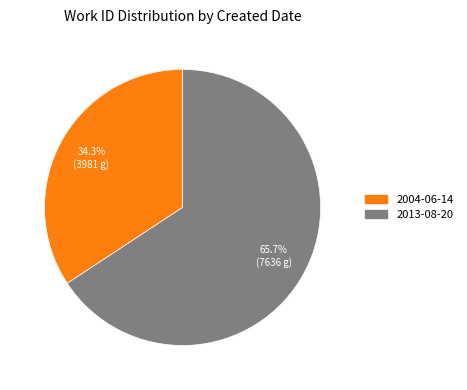

How much of the chart is everything except 2013-08-20?

34.3%